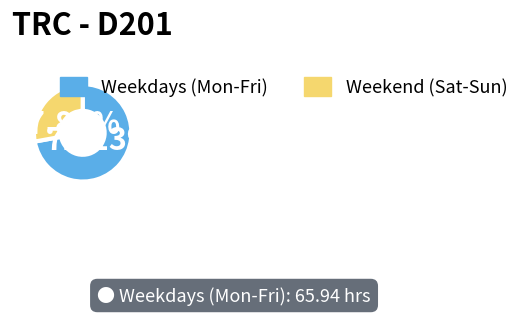

How many slices are in this pie chart?

2